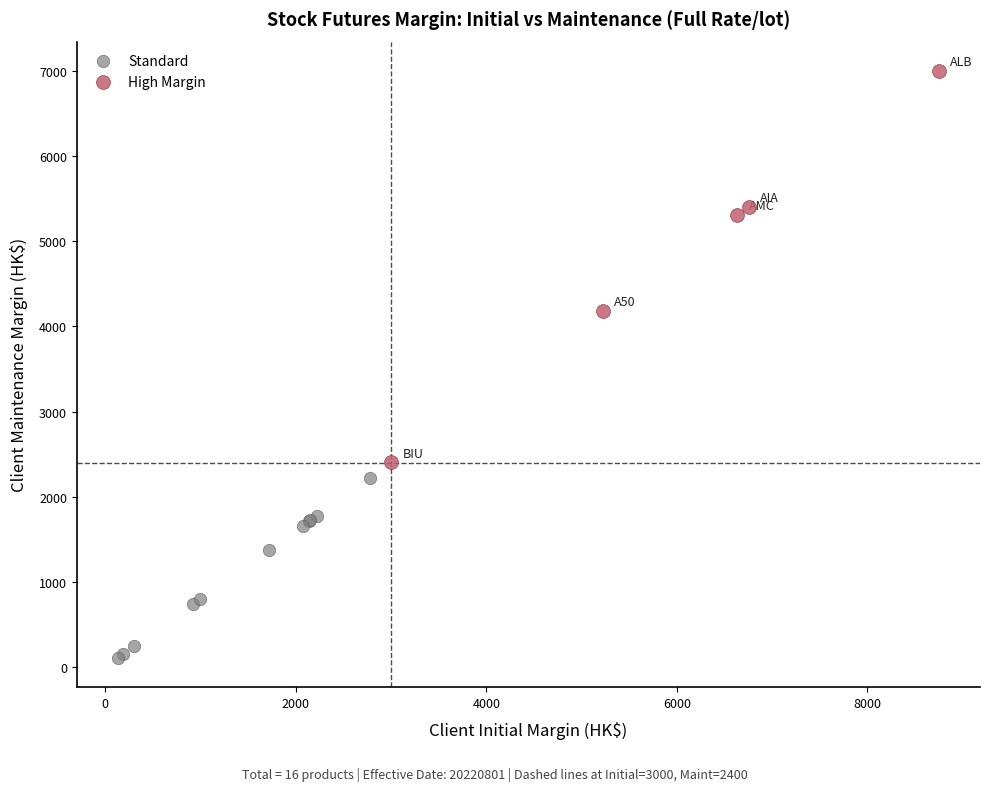

Which series has the widest spread of Y values?

High Margin